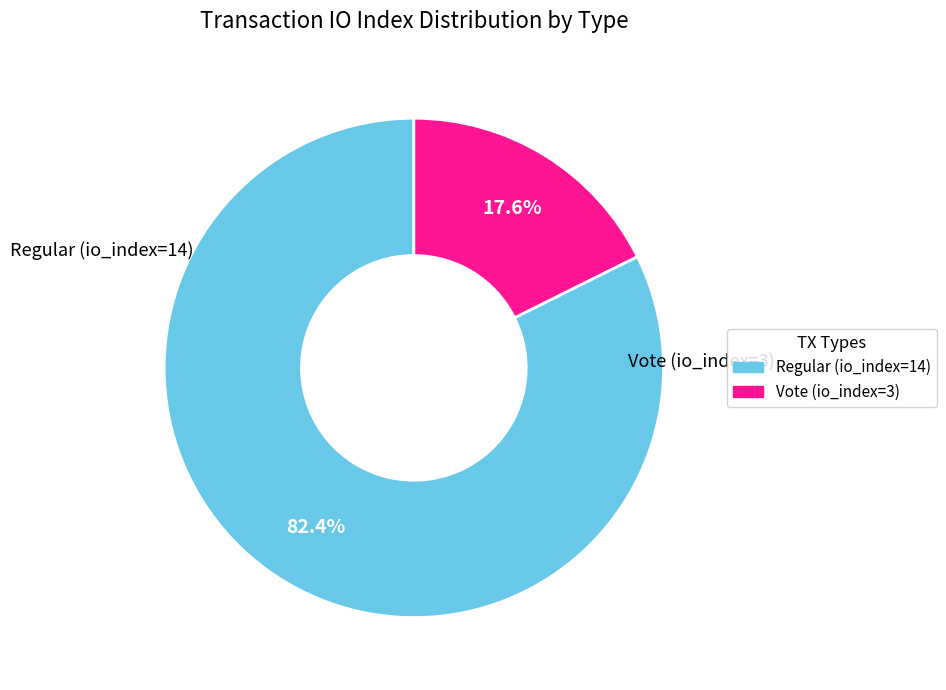

How many segments does this pie chart have?

2